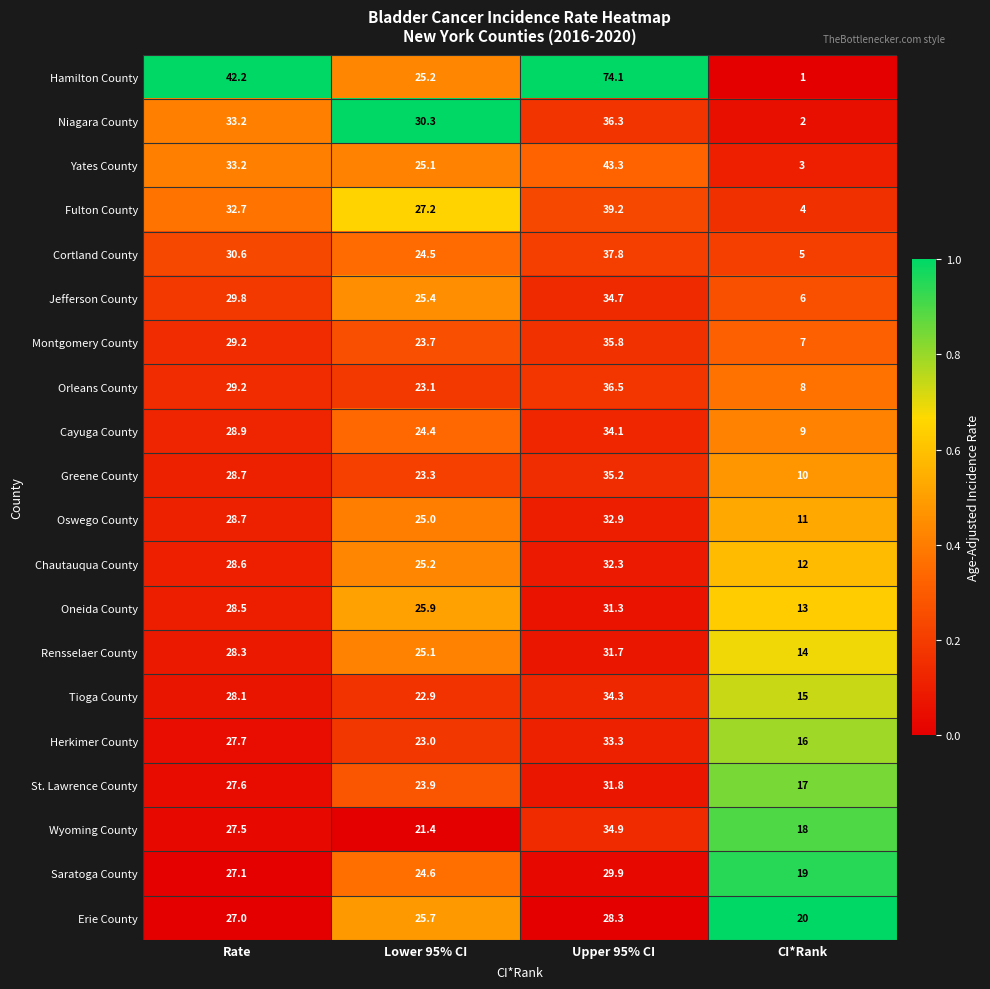

At which category is the sum across all series the highest?

Upper 95% CI